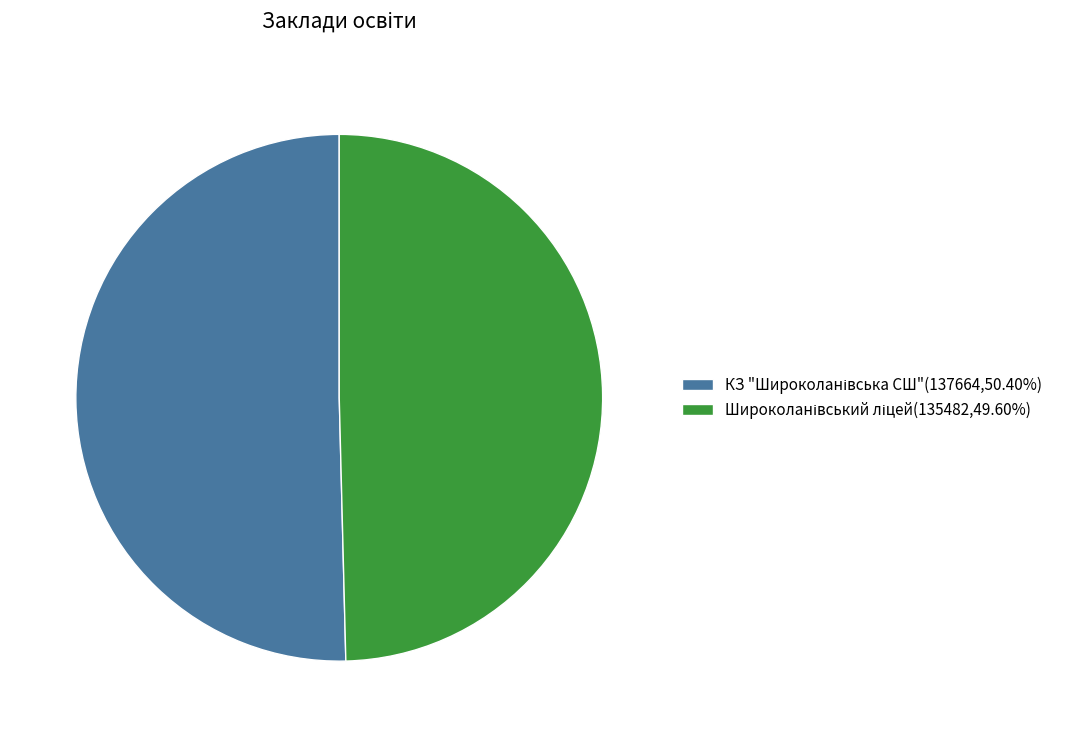

Is there a majority slice in this chart?

Yes